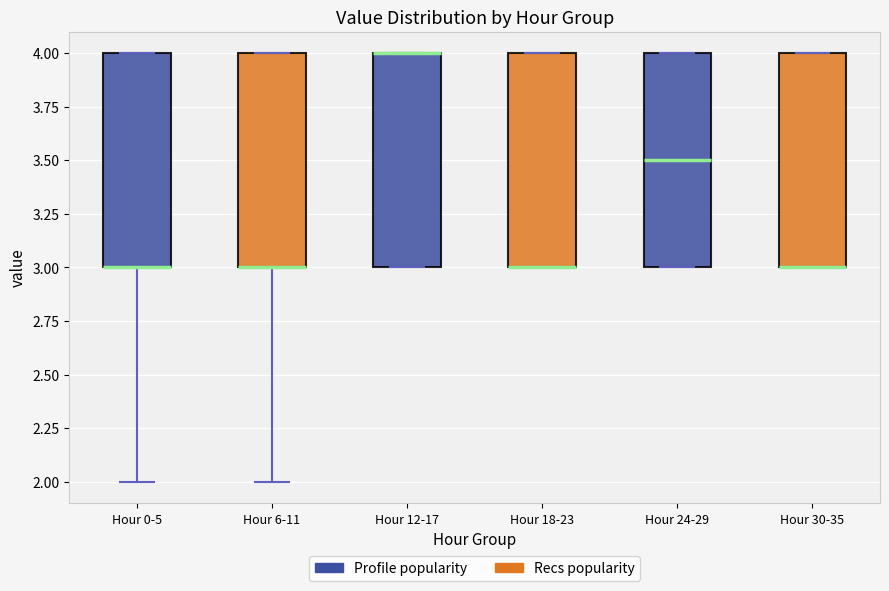

Reading left to right, read every box against the y-axis: the position of its median line, the range the box covers, and the ends of its whiskers. The values are not printed on the chart, so give them approximately, as read against the axis.

Hour 0-5: median 3.0 (drawn on the box's lower edge), box 3.0 to 4.0, whiskers 2.0 to 4.0
Hour 6-11: median 3.0 (drawn on the box's lower edge), box 3.0 to 4.0, whiskers 2.0 to 4.0
Hour 12-17: median 4.0 (drawn on the box's upper edge), box 3.0 to 4.0, whiskers 3.0 to 4.0
Hour 18-23: median 3.0 (drawn on the box's lower edge), box 3.0 to 4.0, whiskers 3.0 to 4.0
Hour 24-29: median 3.5, box 3.0 to 4.0, whiskers 3.0 to 4.0
Hour 30-35: median 3.0 (drawn on the box's lower edge), box 3.0 to 4.0, whiskers 3.0 to 4.0